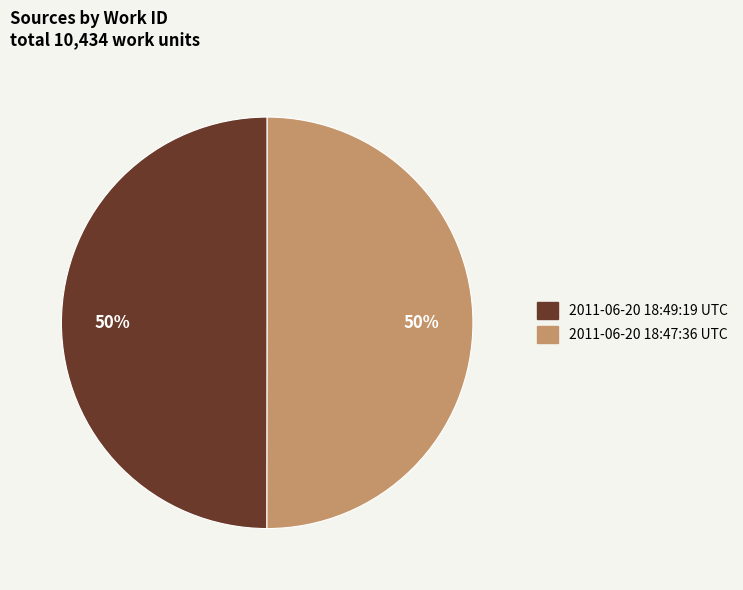

To the nearest percent, what is the average slice percentage?

50%